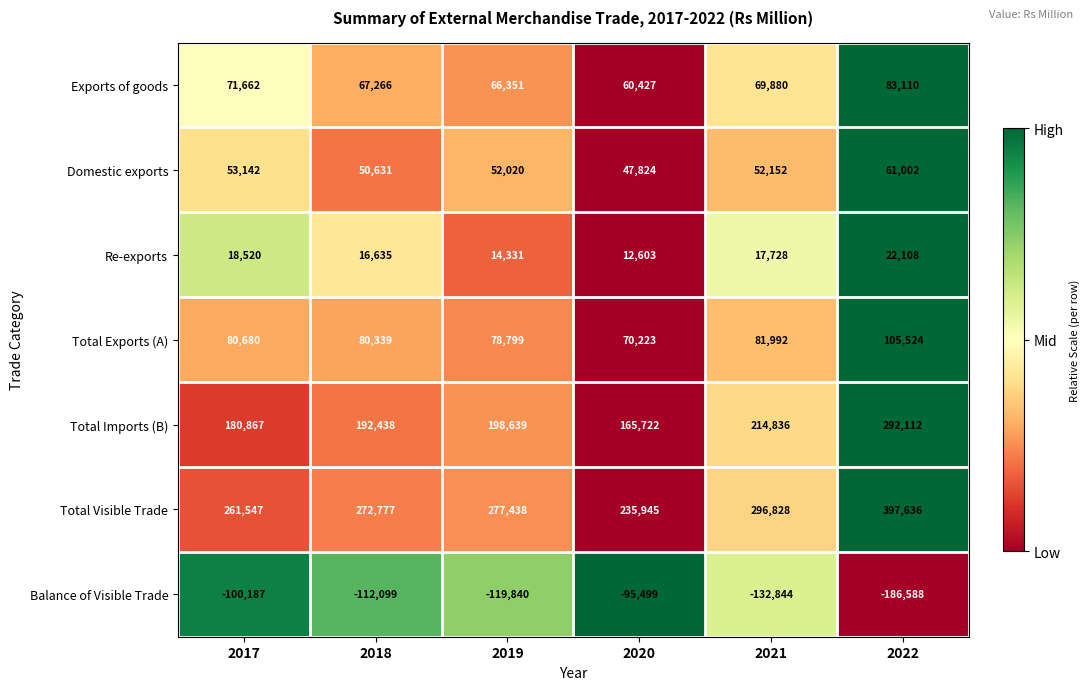

What is the spread (max minus min) of values at 2017?

361734